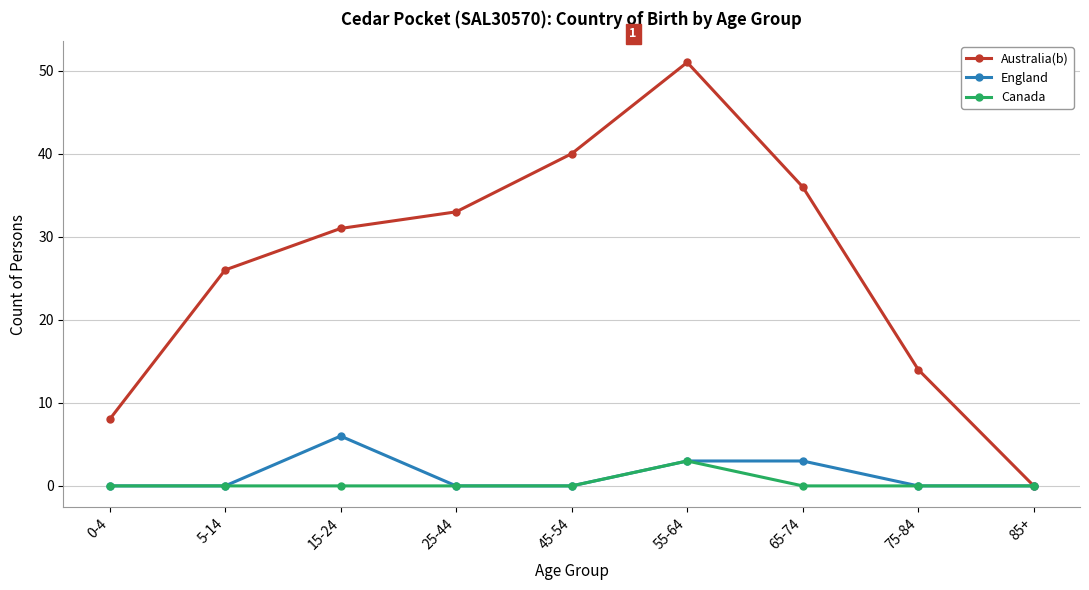

Rank the series by their maximum value, from highest to lowest.

Australia(b), England, Canada